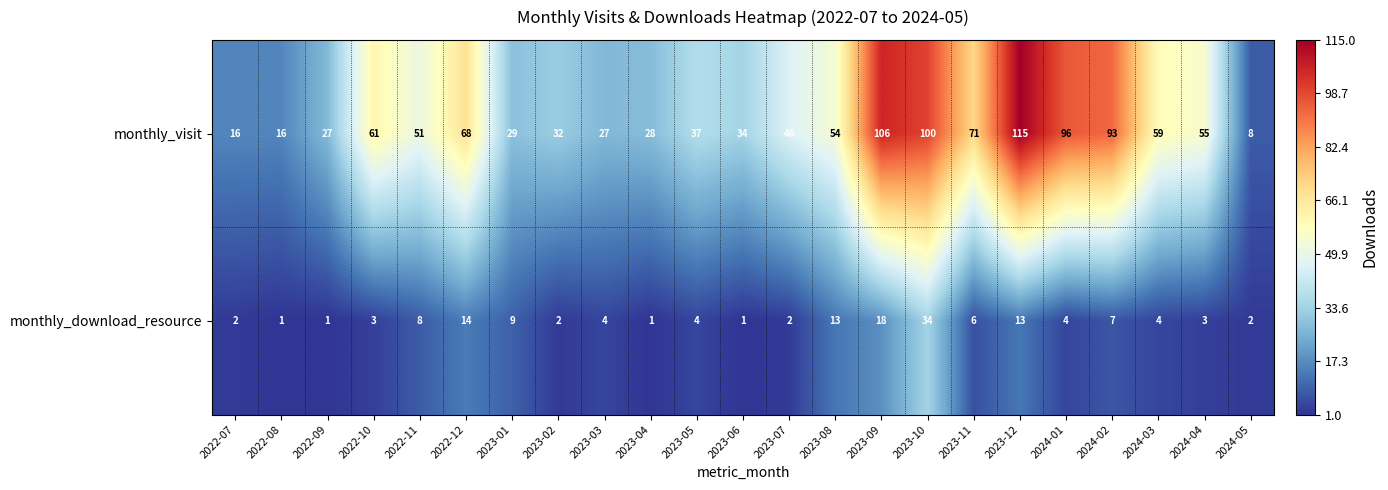

List the series in order of their peak value, lowest first.

monthly_download_resource, monthly_visit